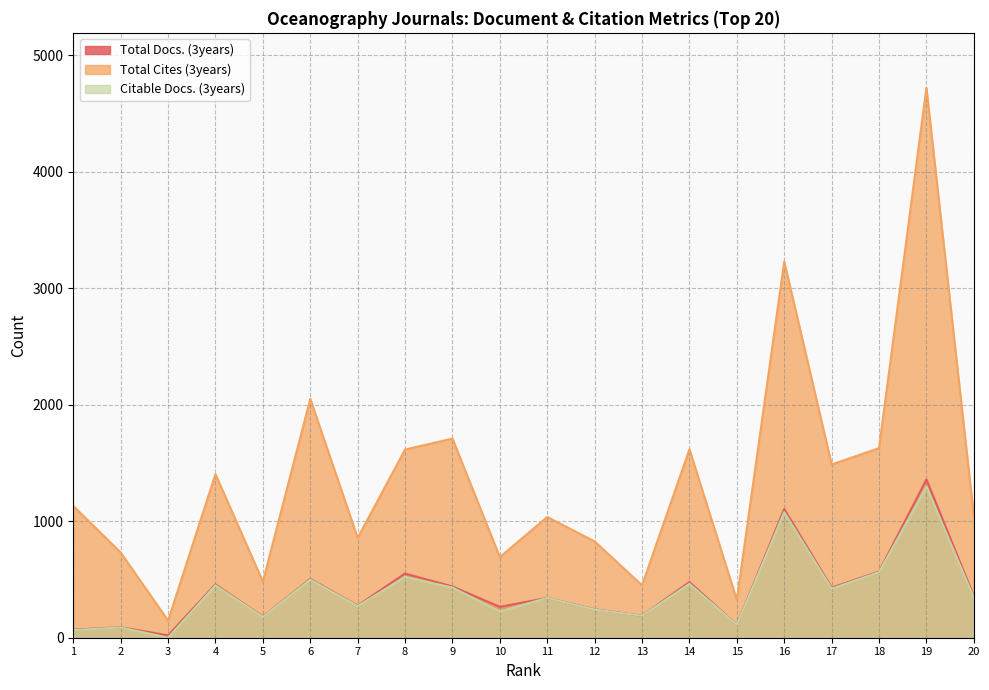

What are all the series names shown in the legend?

Total Docs. (3years), Total Cites (3years), Citable Docs. (3years)